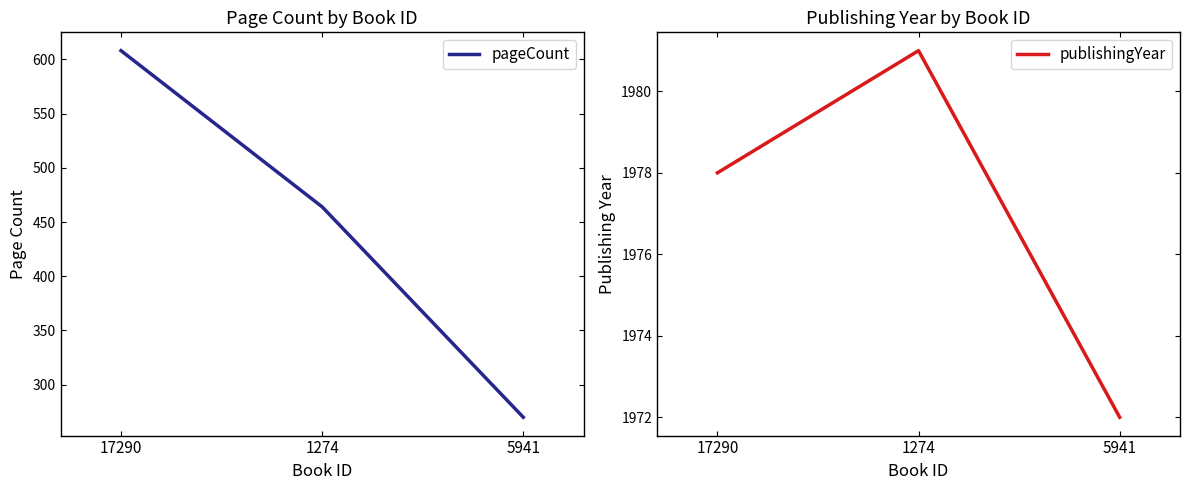

What is the label of the 3rd point from the right?

17290